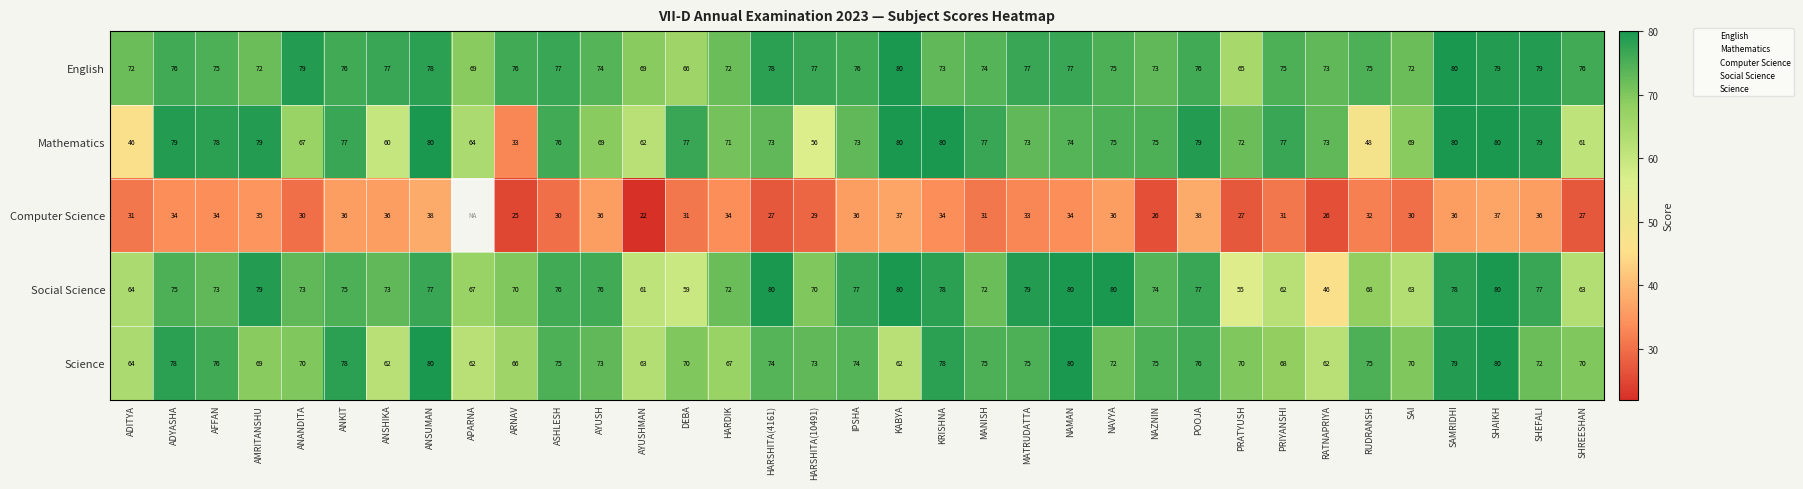

What is the spread (max minus min) of values at KRISHNA?

46.0